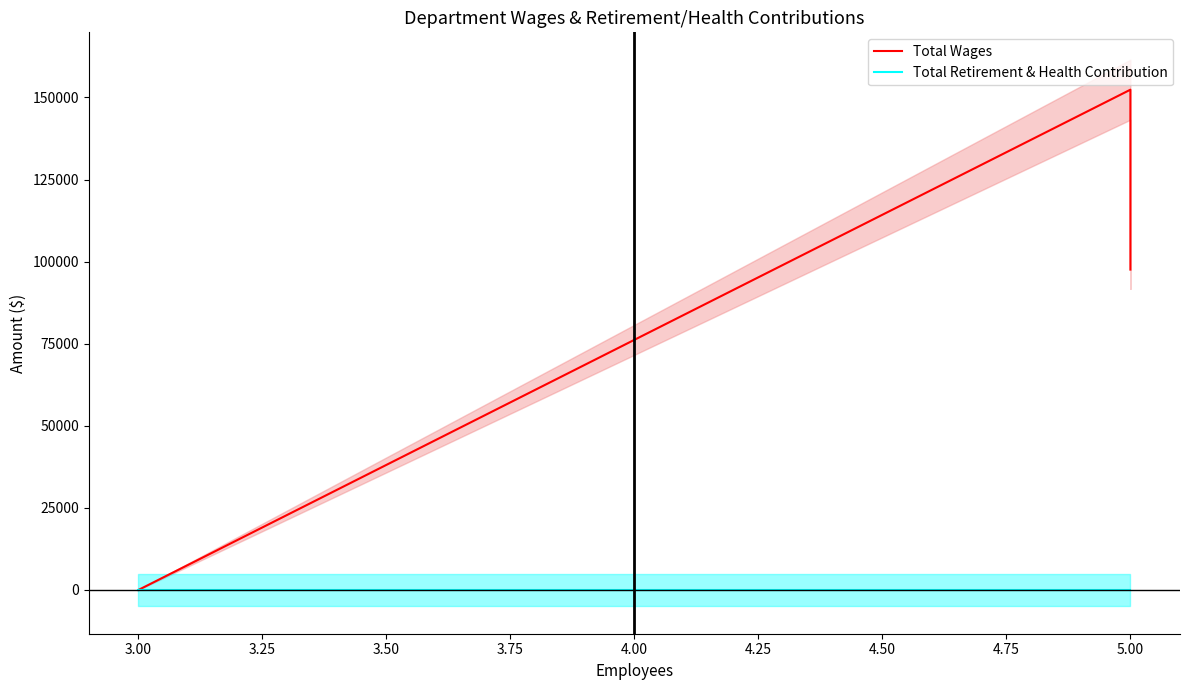

Which series changed the most between 3.00 and 5.00?

Total Wages